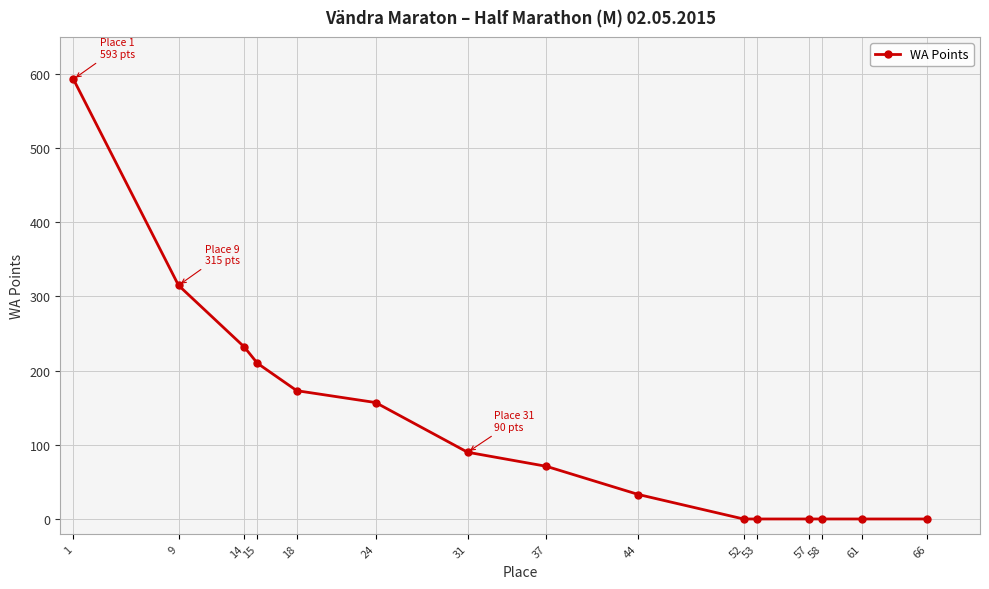

What is the maximum value shown in the chart?

593